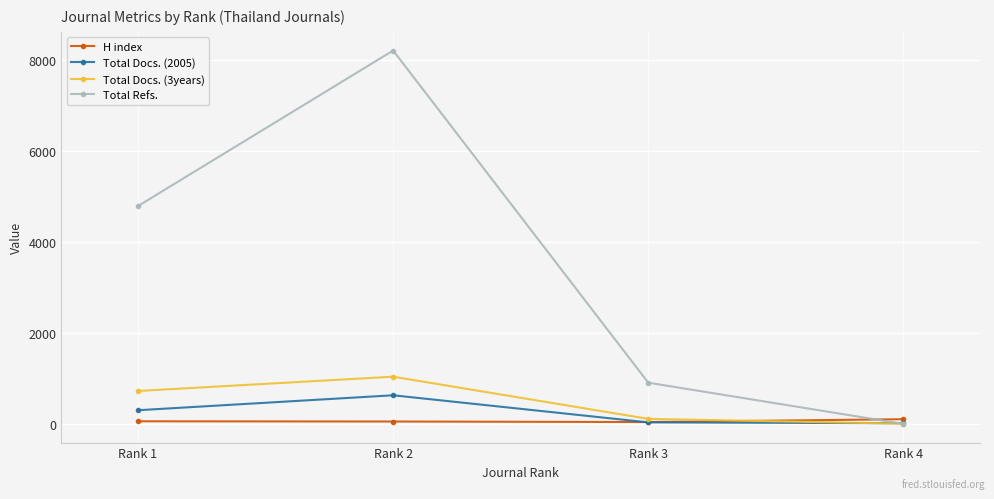

What are all the series names shown in the legend?

H index, Total Docs. (2005), Total Docs. (3years), Total Refs.